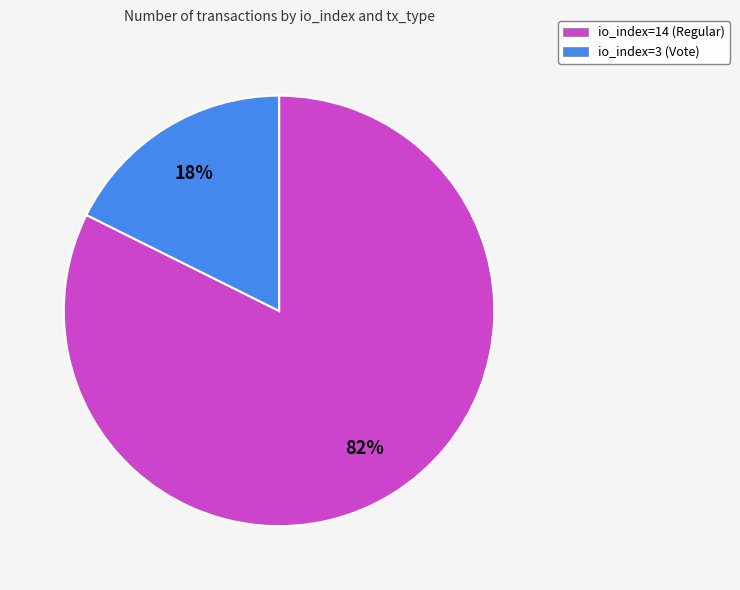

True or false: io_index=14 (Regular) accounts for 92% of the total.

False